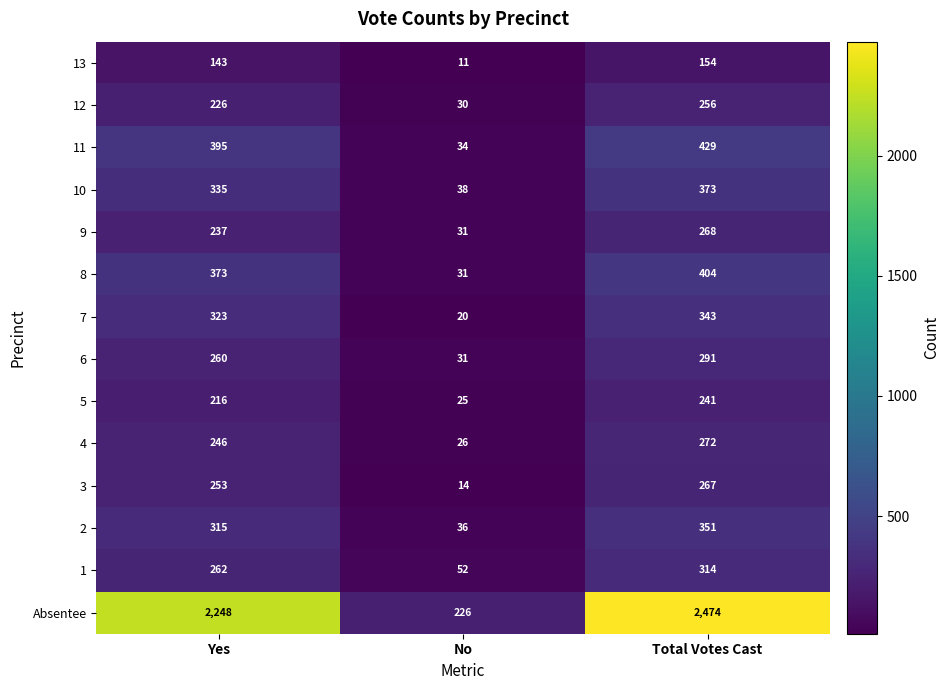

Is it true that 5 equals 387 at Yes?

False